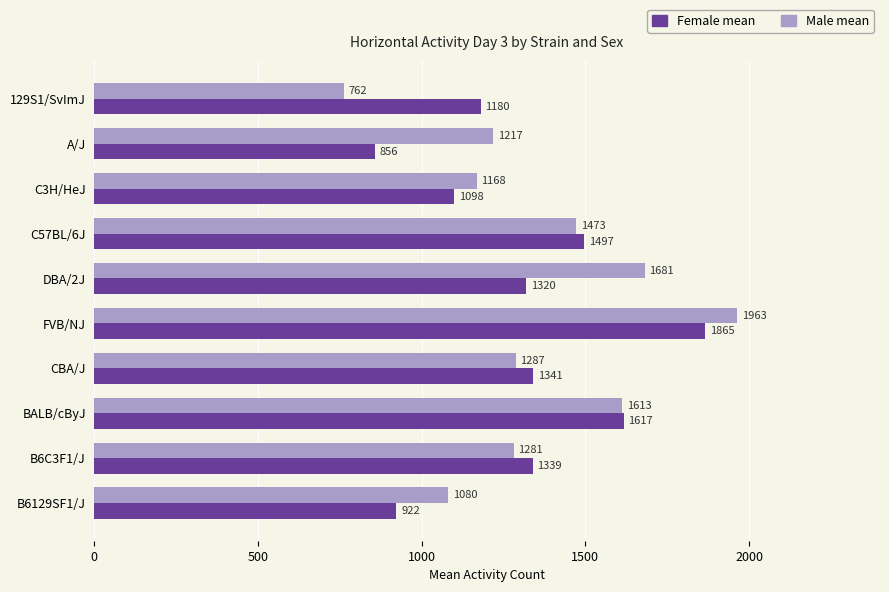

Which series has the largest total across all categories?

Male mean